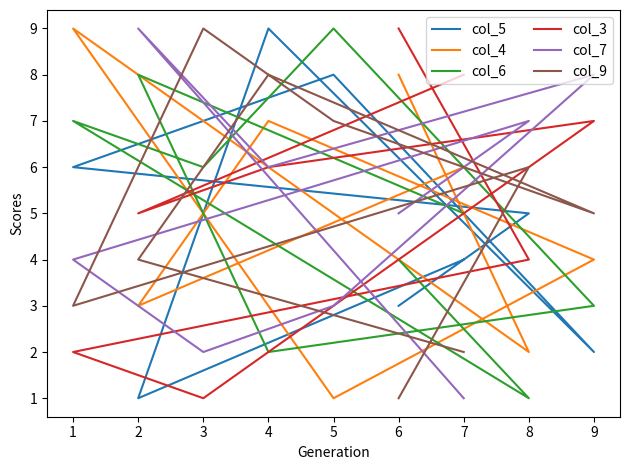

Between which two adjacent categories do col_6 and col_7 first intersect?

8 and 1